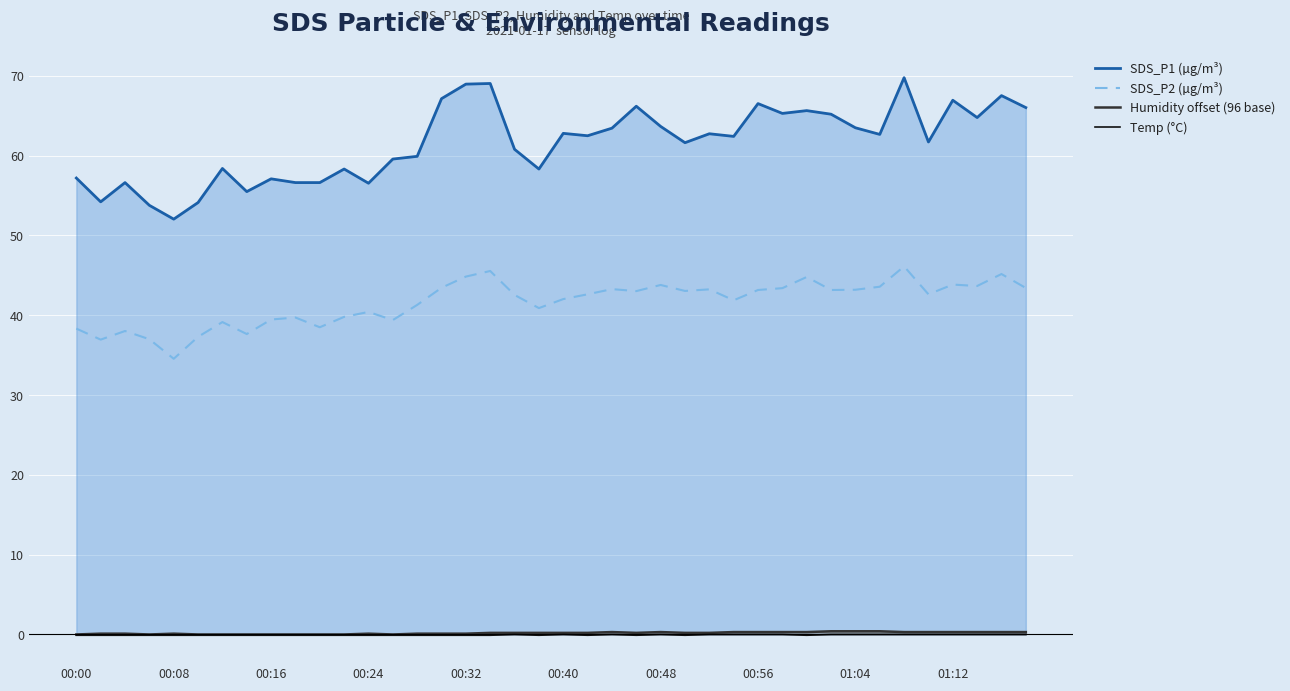

What value does the Temp (°C) series have at 21?

-0.1